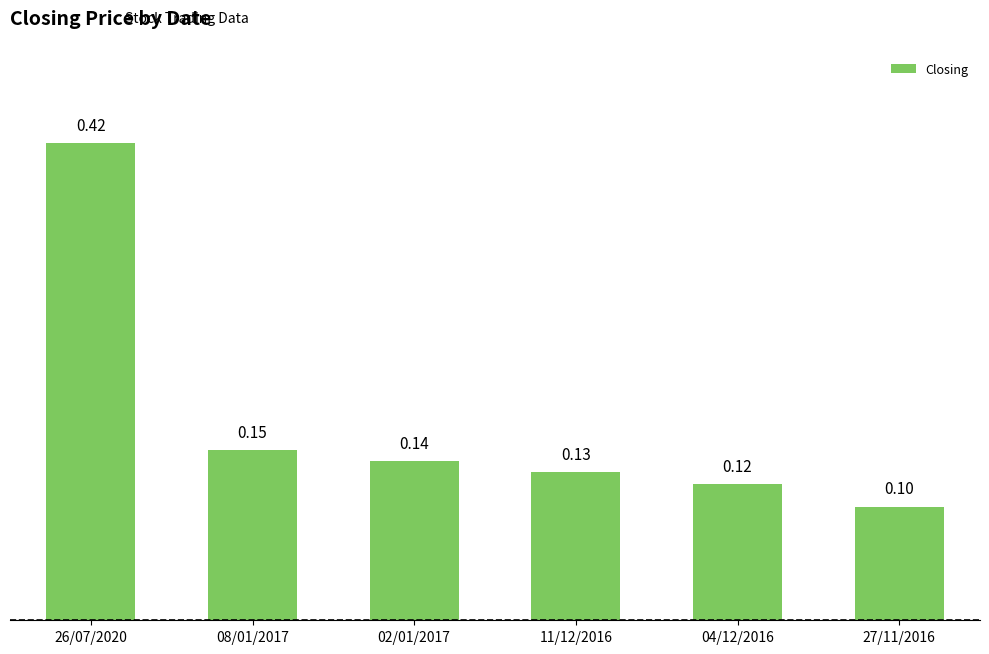

Does the chart contain any negative values?

No